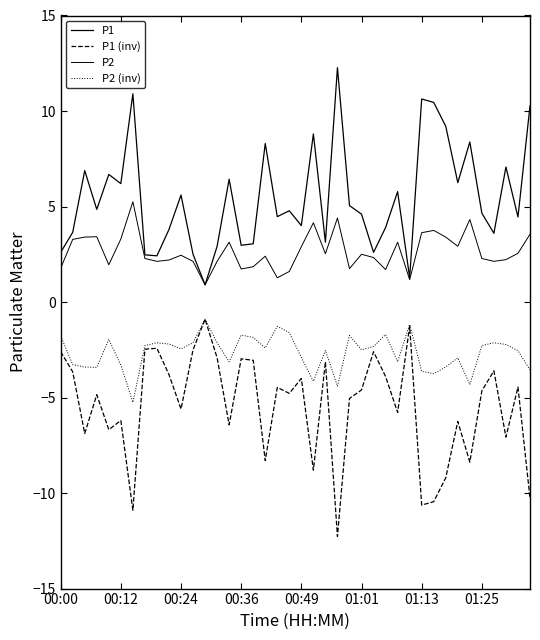

How many lines are shown in the chart?

4